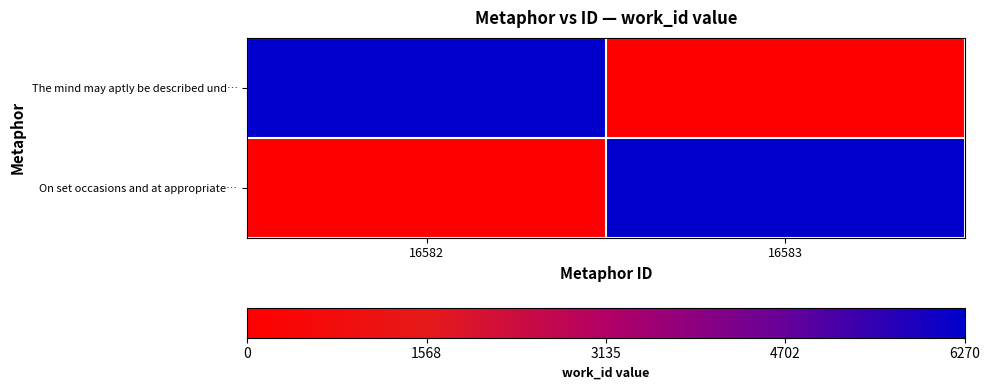

Which series has the largest total across all categories?

The mind may aptly be described und…